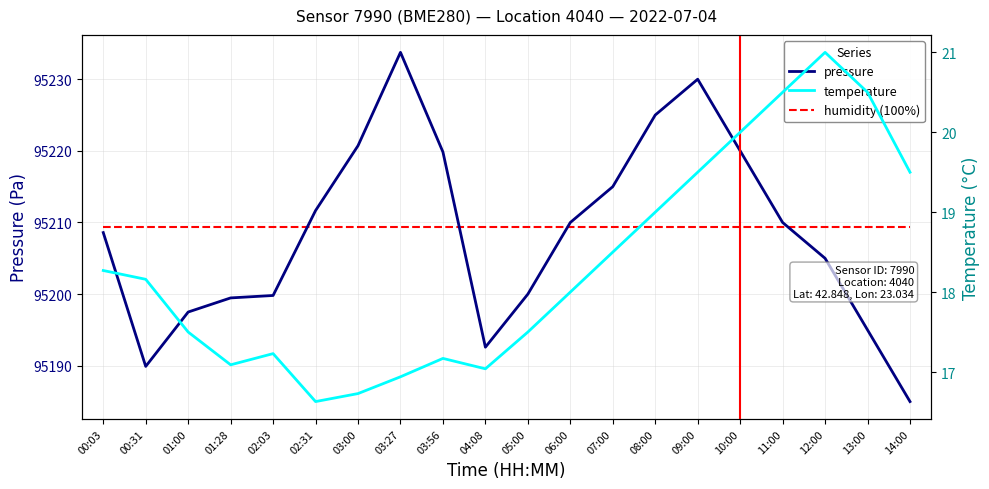

What is the difference between the highest and lowest values at 08:00?

95206.0